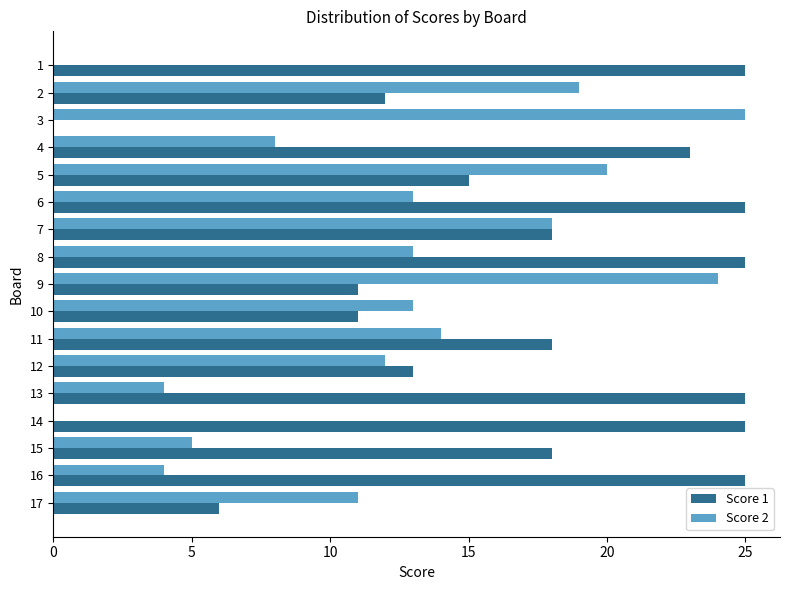

What is the difference between the Score 1 values at 10 and 12?

2